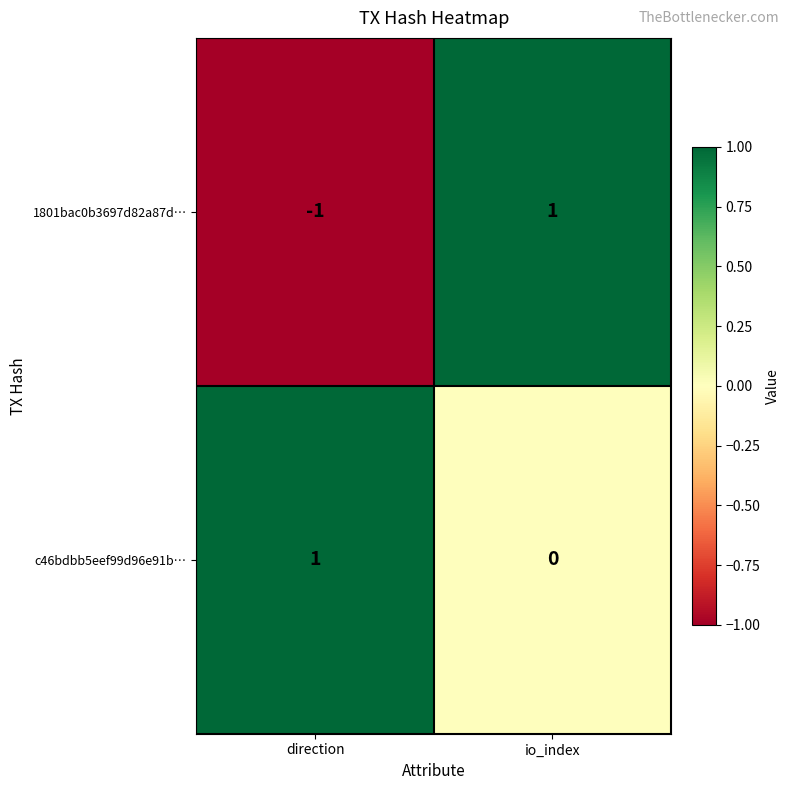

Where is c46bdbb5eef99d96e91b… nearest to the value 0?

io_index